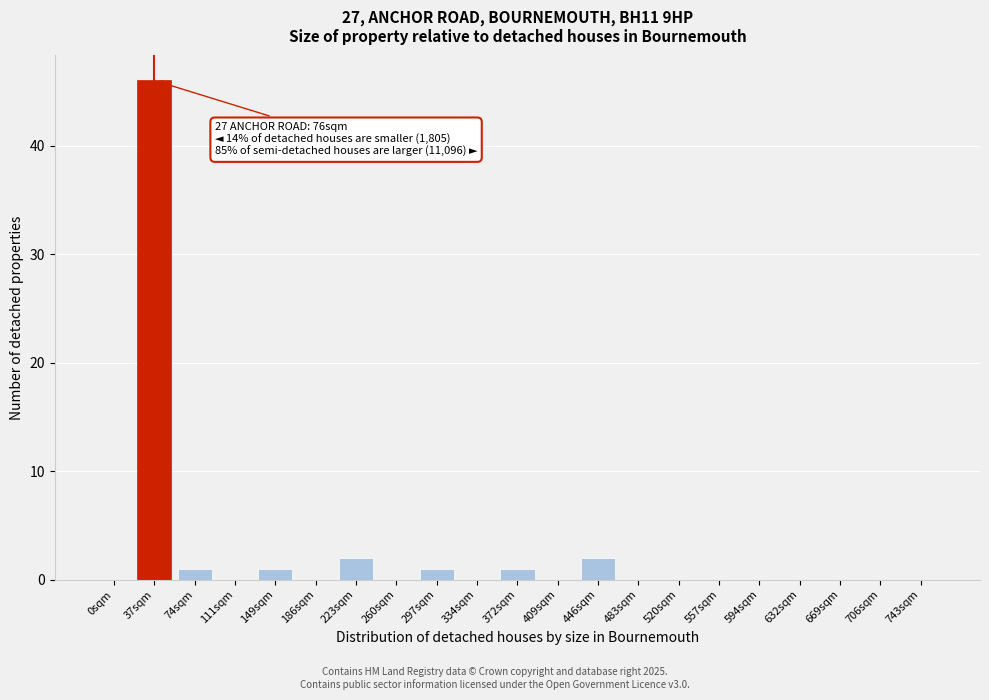

Reading left to right, what are all the values shown in this chart?

0sqm=0	37sqm=46	74sqm=1	111sqm=0	149sqm=1	186sqm=0	223sqm=2	260sqm=0	297sqm=1	334sqm=0	372sqm=1	409sqm=0	446sqm=2	483sqm=0	520sqm=0	557sqm=0	594sqm=0	632sqm=0	669sqm=0	706sqm=0	743sqm=0